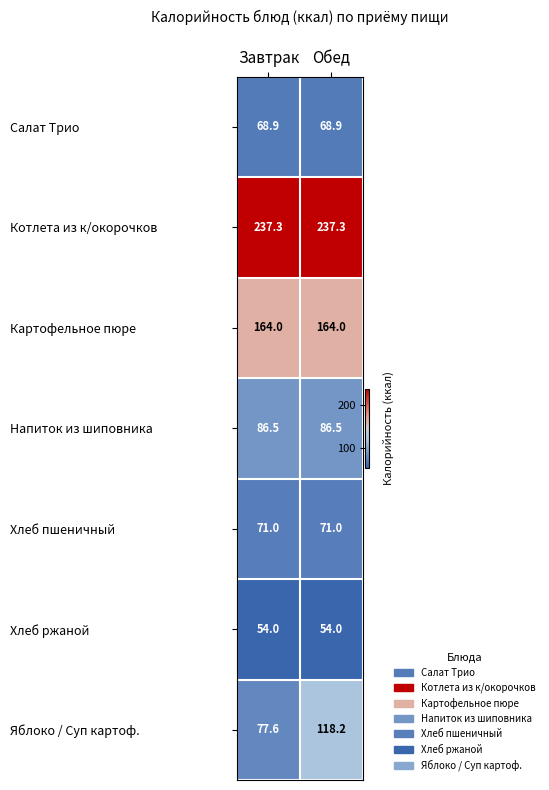

Is it true that Картофельное пюре equals 234.7 at Обед?

False